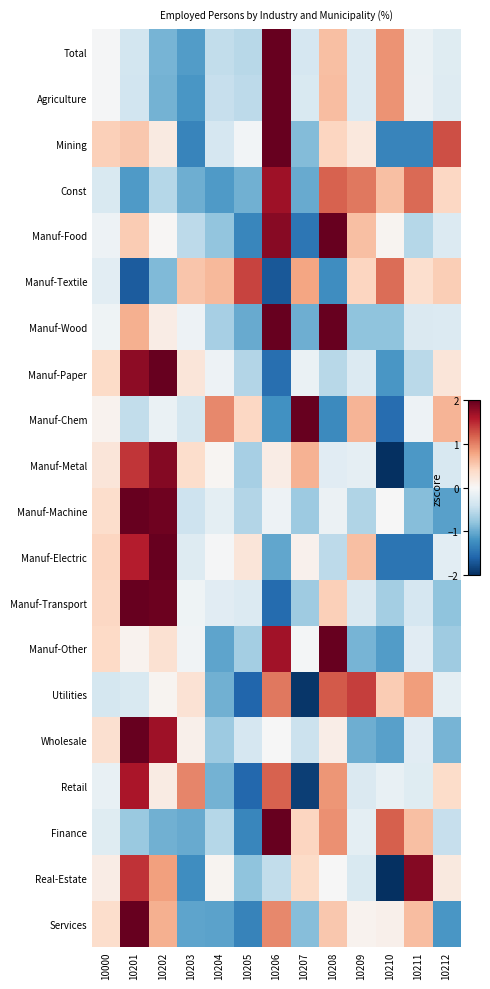

Reading right to left, extract all data points from this chart.

Total: 10212=-0.2	10211=-0.1	10210=0.9	10209=-0.3	10208=0.6	10207=-0.3	10206=3.0	10205=-0.6	10204=-0.5	10203=-1.1	10202=-0.9	10201=-0.4	10000=-0.0
Agriculture: 10212=-0.3	10211=-0.1	10210=0.9	10209=-0.3	10208=0.6	10207=-0.3	10206=2.9	10205=-0.5	10204=-0.5	10203=-1.2	10202=-1.0	10201=-0.4	10000=-0.0
Mining: 10212=1.3	10211=-1.3	10210=-1.3	10209=0.2	10208=0.4	10207=-0.9	10206=2.1	10205=-0.1	10204=-0.3	10203=-1.3	10202=0.2	10201=0.5	10000=0.5
Const: 10212=0.4	10211=1.1	10210=0.6	10209=1.0	10208=1.2	10207=-1.0	10206=1.7	10205=-1.0	10204=-1.1	10203=-1.0	10202=-0.6	10201=-1.1	10000=-0.3
Manuf-Food: 10212=-0.3	10211=-0.6	10210=0.0	10209=0.6	10208=2.0	10207=-1.4	10206=1.8	10205=-1.3	10204=-0.8	10203=-0.5	10202=0.0	10201=0.5	10000=-0.1
Manuf-Textile: 10212=0.5	10211=0.3	10210=1.1	10209=0.4	10208=-1.2	10207=0.8	10206=-1.7	10205=1.4	10204=0.6	10203=0.6	10202=-0.9	10201=-1.7	10000=-0.2
Manuf-Wood: 10212=-0.3	10211=-0.3	10210=-0.8	10209=-0.8	10208=2.1	10207=-1.0	10206=2.1	10205=-1.0	10204=-0.7	10203=-0.1	10202=0.2	10201=0.7	10000=-0.1
Manuf-Paper: 10212=0.2	10211=-0.5	10210=-1.2	10209=-0.3	10208=-0.6	10207=-0.1	10206=-1.5	10205=-0.6	10204=-0.1	10203=0.2	10202=2.2	10201=1.8	10000=0.4
Manuf-Chem: 10212=0.7	10211=-0.1	10210=-1.5	10209=0.7	10208=-1.3	10207=2.3	10206=-1.2	10205=0.4	10204=1.0	10203=-0.4	10202=-0.1	10201=-0.5	10000=0.1
Manuf-Metal: 10212=-0.3	10211=-1.2	10210=-2.2	10209=-0.2	10208=-0.2	10207=0.7	10206=0.2	10205=-0.7	10204=0.0	10203=0.4	10202=1.8	10201=1.4	10000=0.2
Manuf-Machine: 10212=-1.1	10211=-0.8	10210=-0.0	10209=-0.6	10208=-0.1	10207=-0.7	10206=-0.1	10205=-0.6	10204=-0.2	10203=-0.4	10202=1.9	10201=2.4	10000=0.3
Manuf-Electric: 10212=-0.2	10211=-1.5	10210=-1.5	10209=0.6	10208=-0.5	10207=0.1	10206=-1.0	10205=0.2	10204=-0.0	10203=-0.3	10202=2.0	10201=1.6	10000=0.4
Manuf-Transport: 10212=-0.8	10211=-0.3	10210=-0.7	10209=-0.3	10208=0.5	10207=-0.7	10206=-1.5	10205=-0.3	10204=-0.2	10203=-0.1	10202=2.0	10201=2.1	10000=0.4
Manuf-Other: 10212=-0.7	10211=-0.2	10210=-1.1	10209=-0.9	10208=2.4	10207=-0.0	10206=1.7	10205=-0.7	10204=-1.0	10203=-0.1	10202=0.3	10201=0.1	10000=0.4
Utilities: 10212=-0.2	10211=0.8	10210=0.5	10209=1.4	10208=1.2	10207=-1.9	10206=1.1	10205=-1.6	10204=-1.0	10203=0.3	10202=0.0	10201=-0.3	10000=-0.3
Wholesale: 10212=-0.9	10211=-0.2	10210=-1.1	10209=-1.0	10208=0.1	10207=-0.4	10206=-0.0	10205=-0.3	10204=-0.7	10203=0.1	10202=1.7	10201=2.5	10000=0.3
Retail: 10212=0.4	10211=-0.2	10210=-0.1	10209=-0.3	10208=0.9	10207=-1.9	10206=1.2	10205=-1.6	10204=-0.9	10203=1.0	10202=0.2	10201=1.6	10000=-0.1
Finance: 10212=-0.5	10211=0.6	10210=1.2	10209=-0.2	10208=0.9	10207=0.4	10206=2.3	10205=-1.3	10204=-0.6	10203=-1.0	10202=-1.0	10201=-0.7	10000=-0.2
Real-Estate: 10212=0.2	10211=1.8	10210=-2.0	10209=-0.3	10208=-0.0	10207=0.4	10206=-0.5	10205=-0.8	10204=0.1	10203=-1.2	10202=0.8	10201=1.5	10000=0.2
Services: 10212=-1.2	10211=0.6	10210=0.1	10209=0.1	10208=0.5	10207=-0.9	10206=1.0	10205=-1.3	10204=-1.1	10203=-1.1	10202=0.7	10201=2.1	10000=0.4